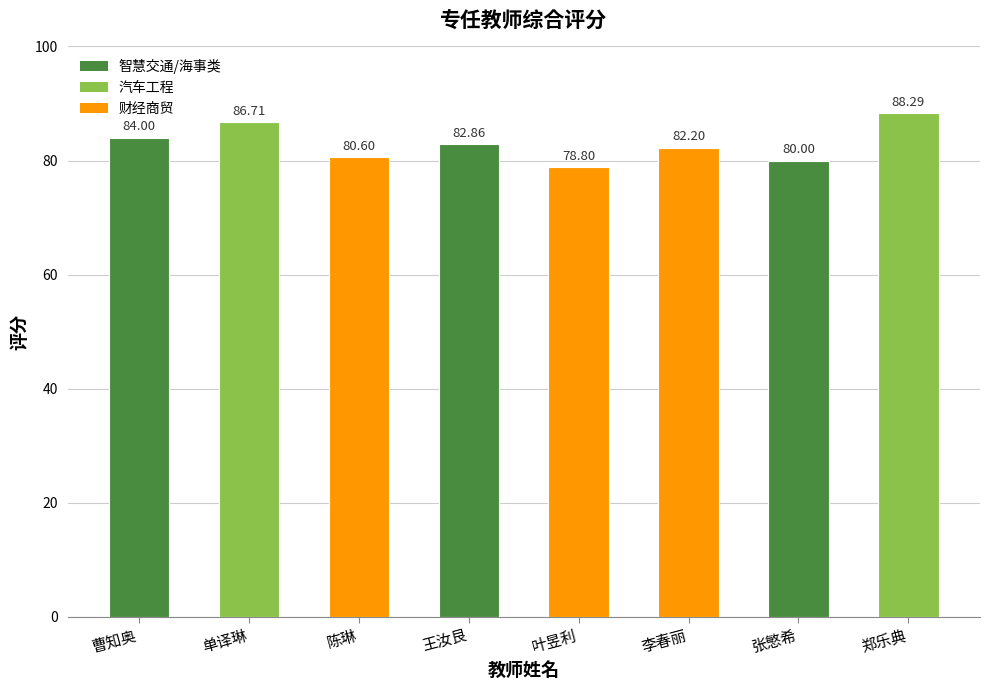

At which label does the data first exceed 82?

曹知奥